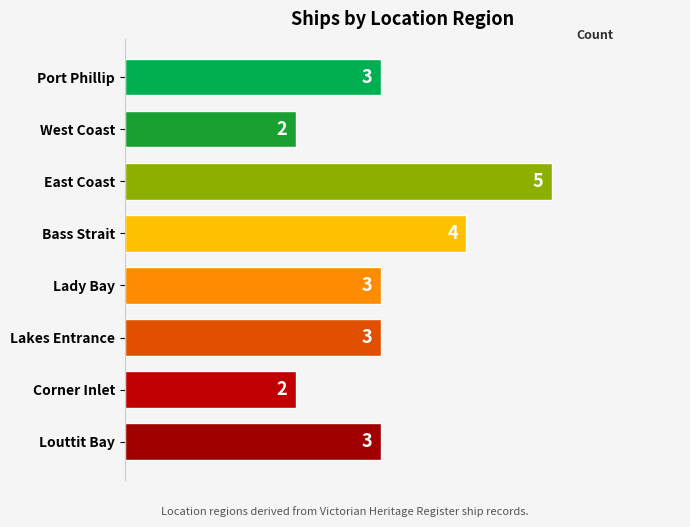

Between Port Phillip and Bass Strait, which is larger?

Bass Strait